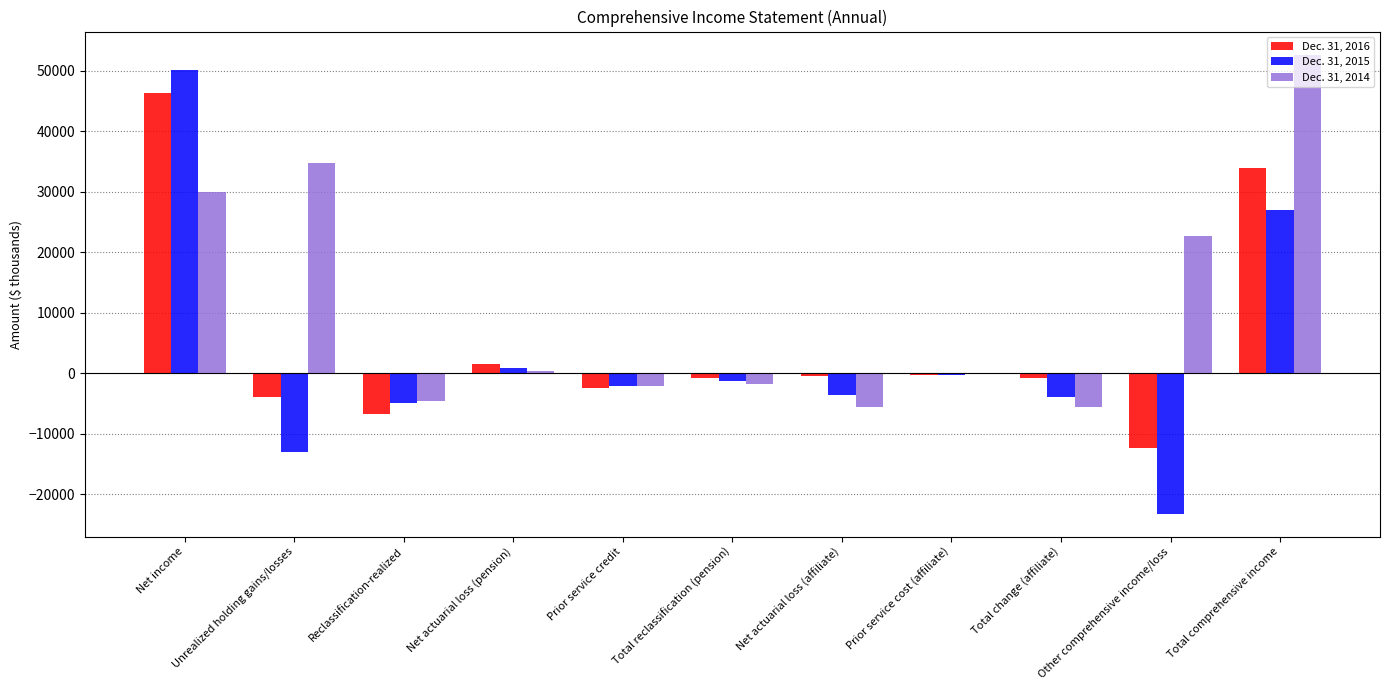

Is the value of Dec. 31, 2015 at Other comprehensive income/loss greater than the value of Dec. 31, 2014 at Unrealized holding gains/losses?

No